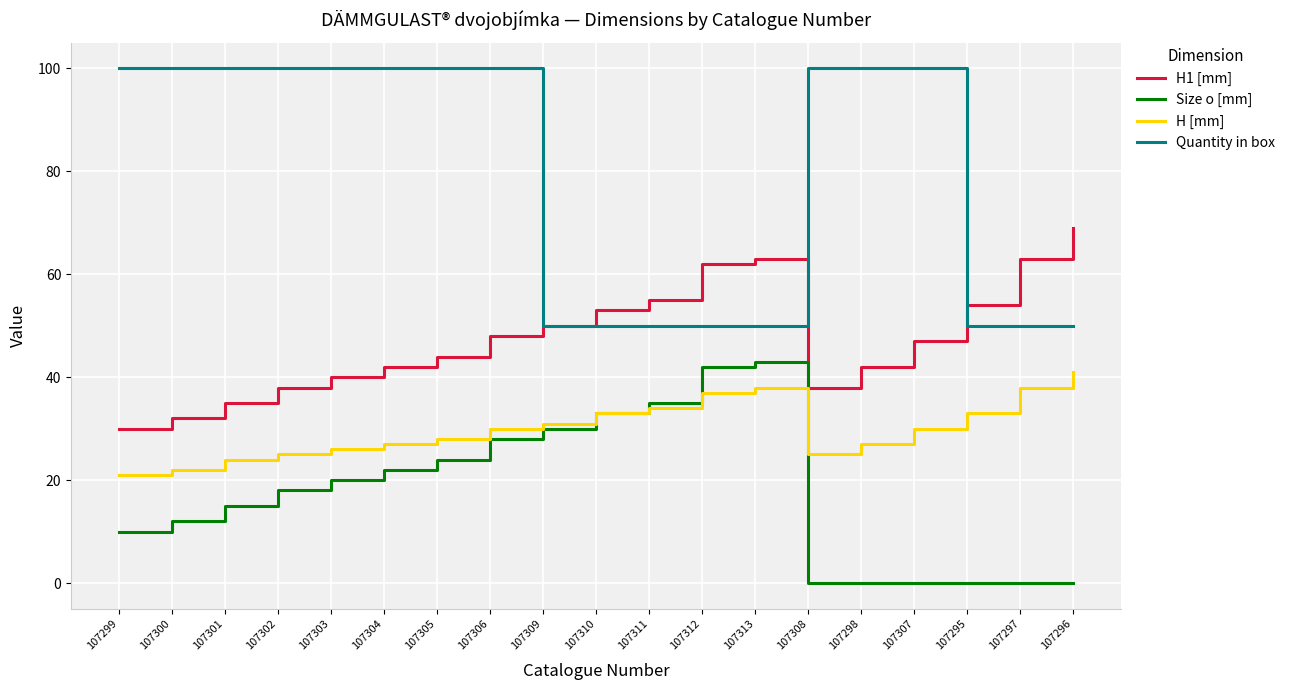

Does the chart have visible grid lines?

Yes